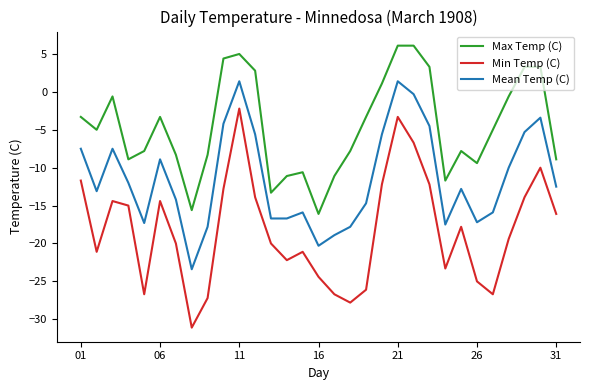

Which series has the largest range (max minus min)?

Min Temp (C)